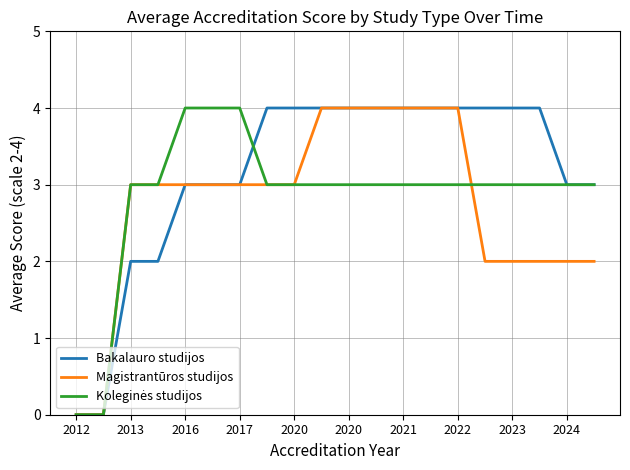

How many lines are shown in the chart?

3